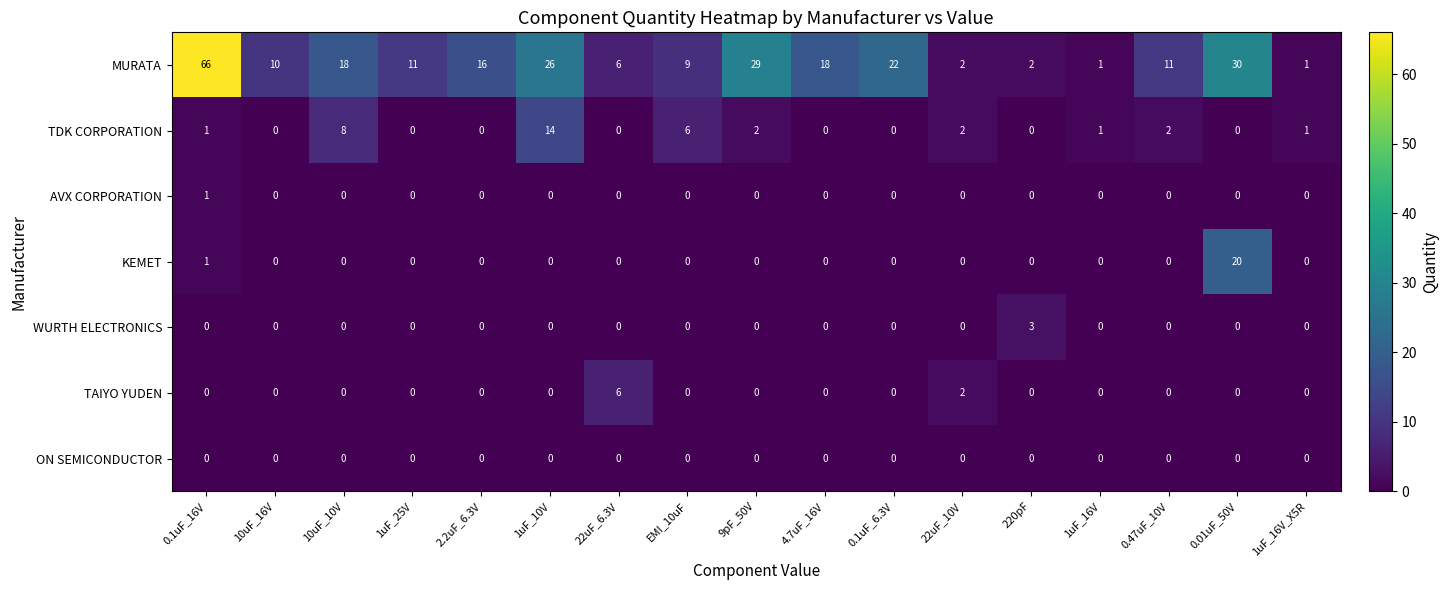

How many distinct data groups are displayed?

7